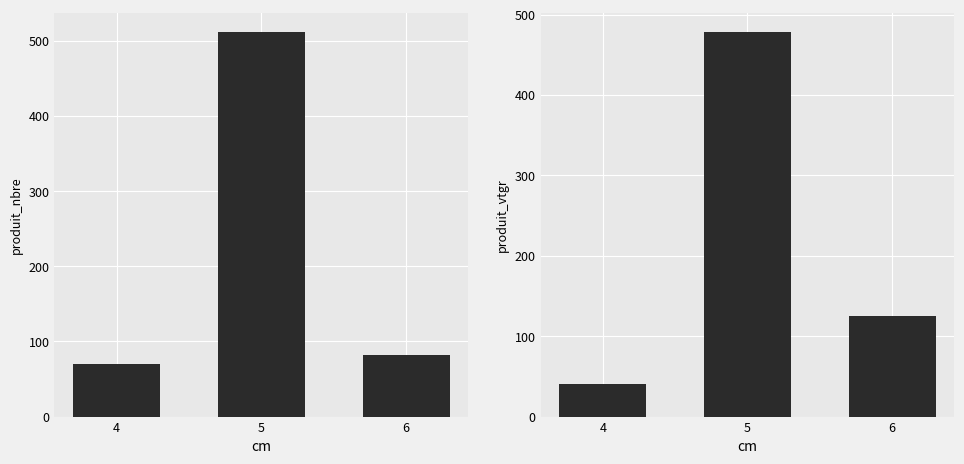

List the labels in order of produit_nbre value, smallest first.

4, 6, 5